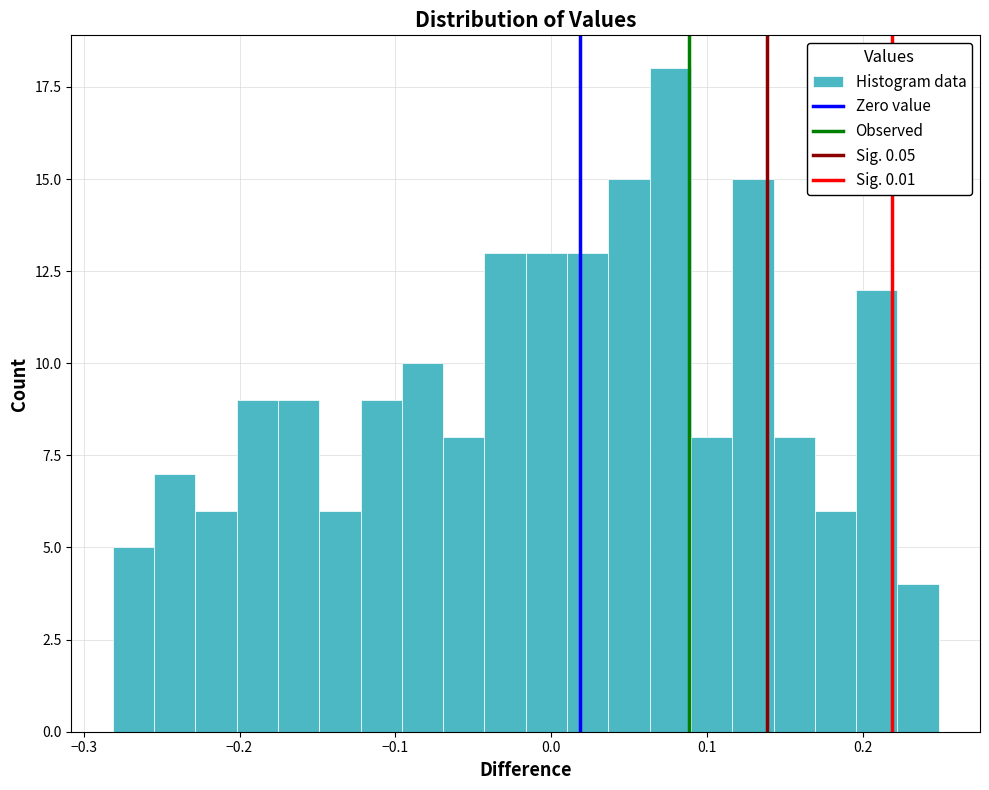

Around what value on the x-axis is the tallest bar? Give the approximate position of its centre, as read against the axis.

0.08